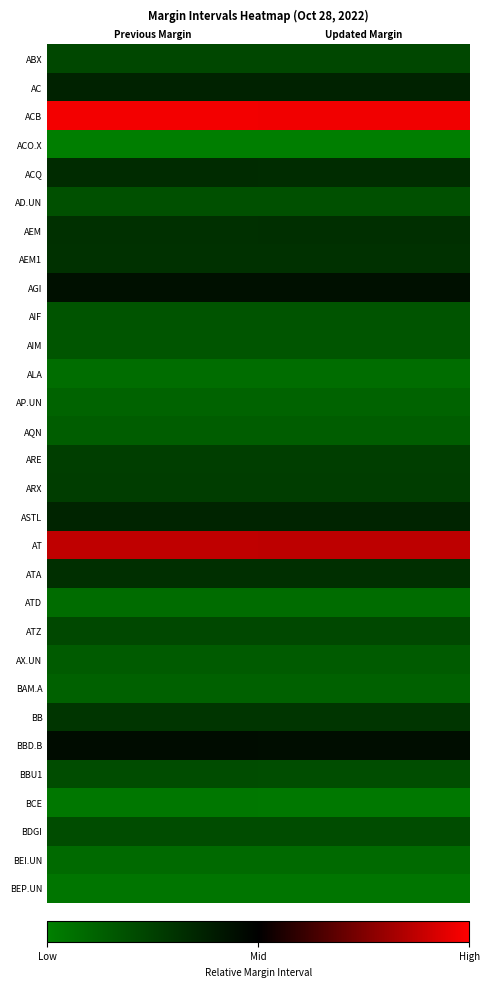

Rank the series at Updated Margin from lowest to highest value.

ACO.X, BCE, BEP.UN, ALA, ATD, BEI.UN, AP.UN, BAM.A, AQN, AX.UN, AIM, AIF, AD.UN, BBU1, BDGI, ATZ, ABX, ARE, ARX, BB, AEM1, AEM, ATA, ACQ, ASTL, AC, AGI, BBD.B, AT, ACB